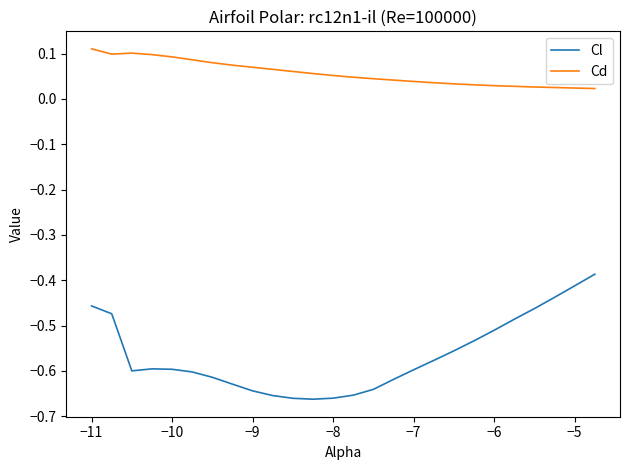

Rank the series by their average value, from lowest to highest.

Cl, Cd